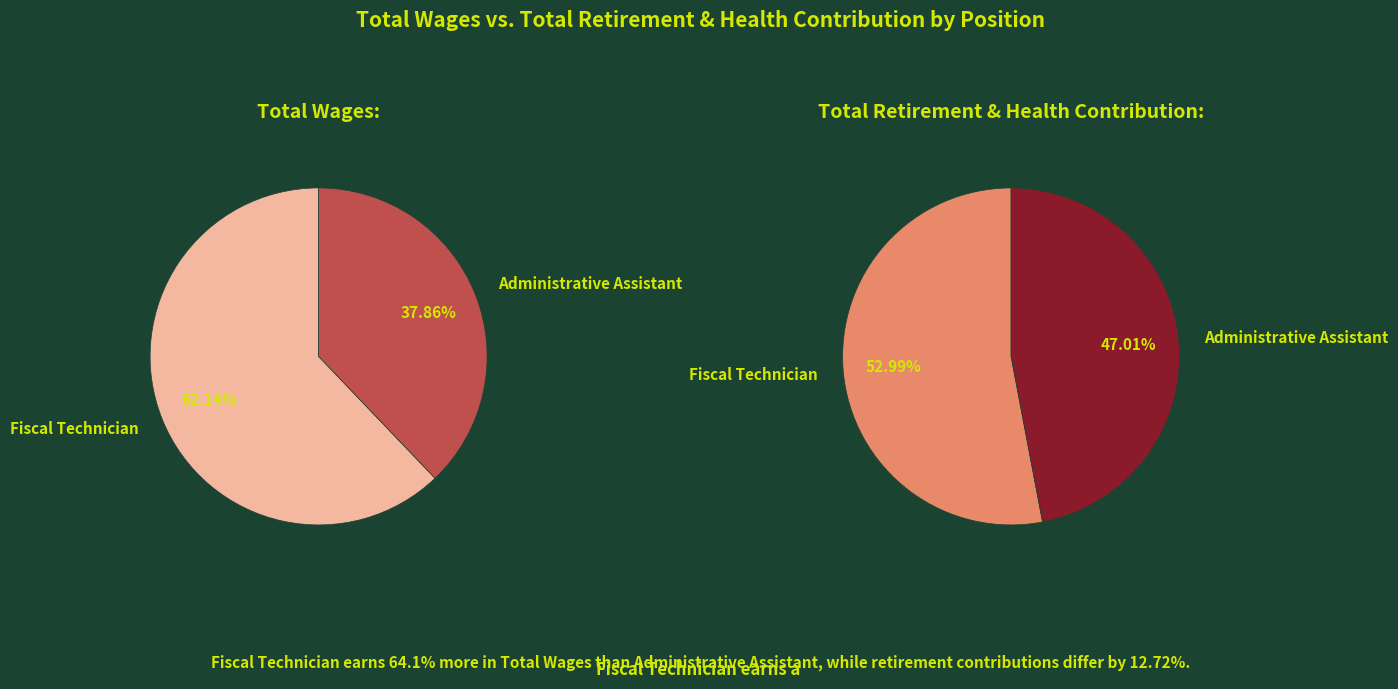

Is it true that Fiscal Technician is 62% of the pie?

True